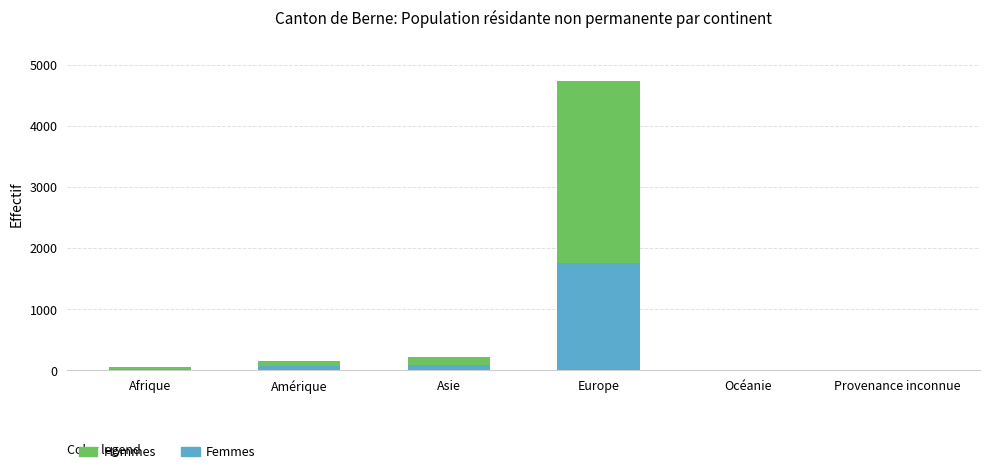

At which category is the sum across all series the highest?

Europe